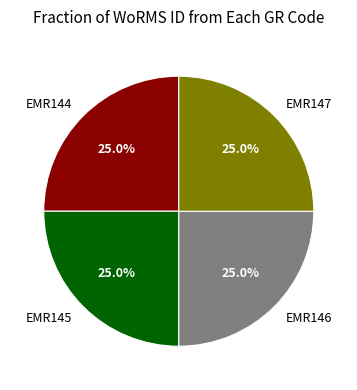

What portion of the pie excludes EMR145?

75.0%